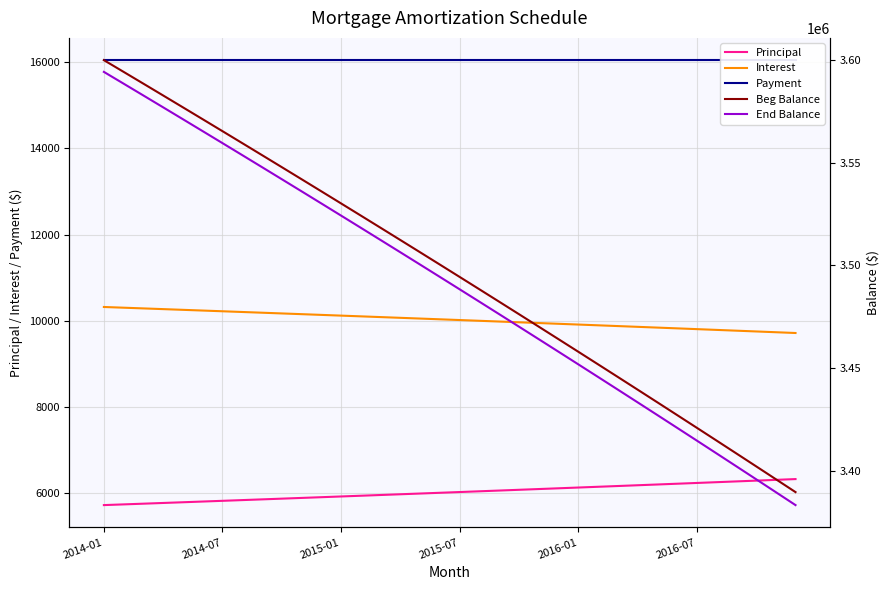

True or false: Principal and Interest intersect in this chart.

False